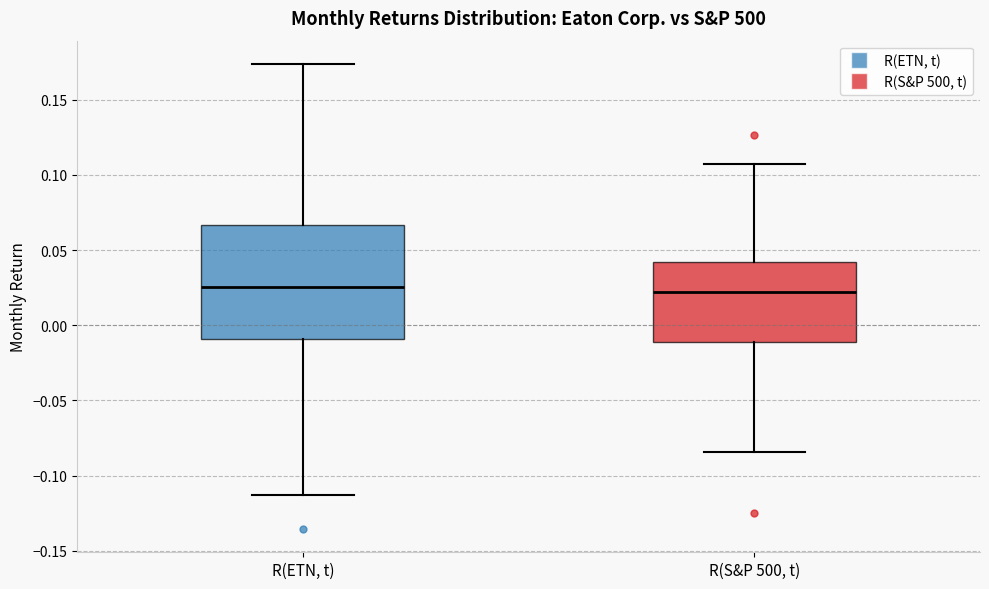

Reading left to right, read every box against the y-axis: the position of its median line, the range the box covers, and the ends of its whiskers. The values are not printed on the chart, so give them approximately, as read against the axis.

R(ETN, t): median 0.025, box -0.010 to 0.065, whiskers -0.115 to 0.175
R(S&P 500, t): median 0.020, box -0.010 to 0.040, whiskers -0.085 to 0.110